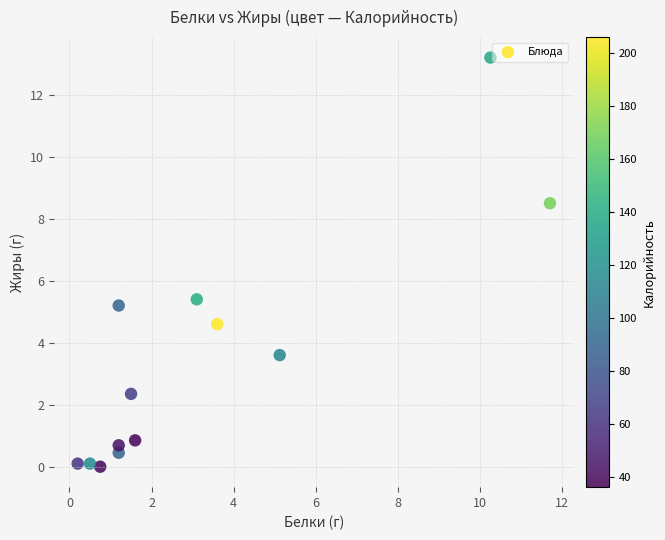

What is the range of X values (max minus min)?

11.5